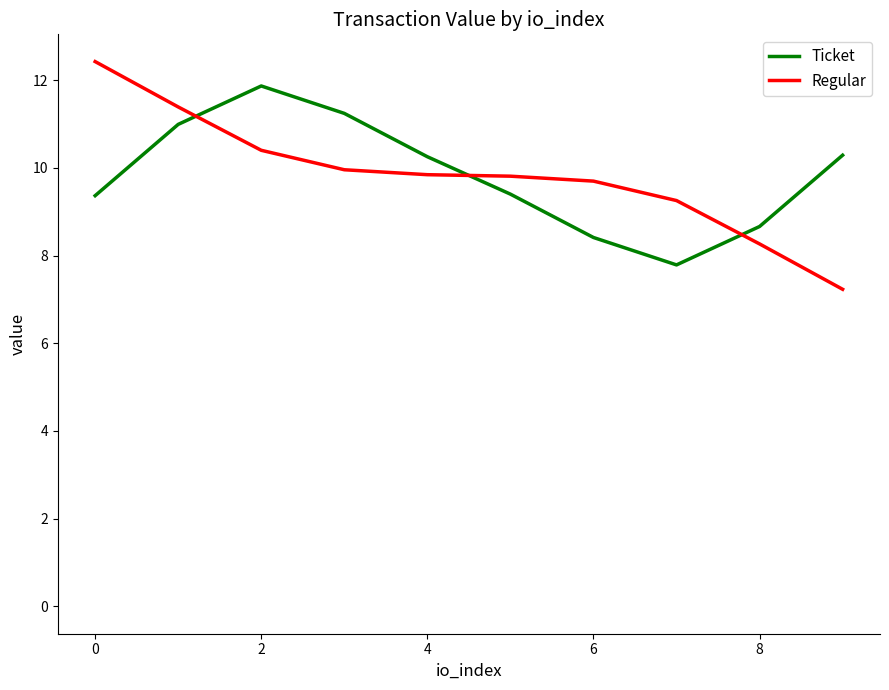

How many series are shown in this chart?

2